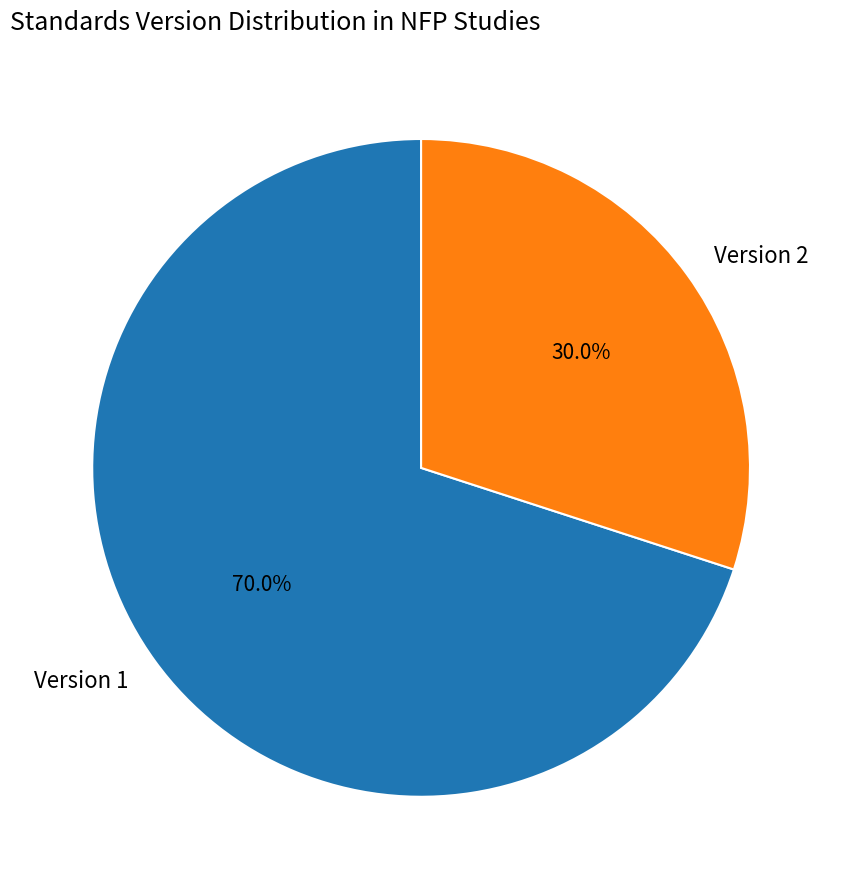

Rank the categories by value from highest to lowest.

Version 1, Version 2